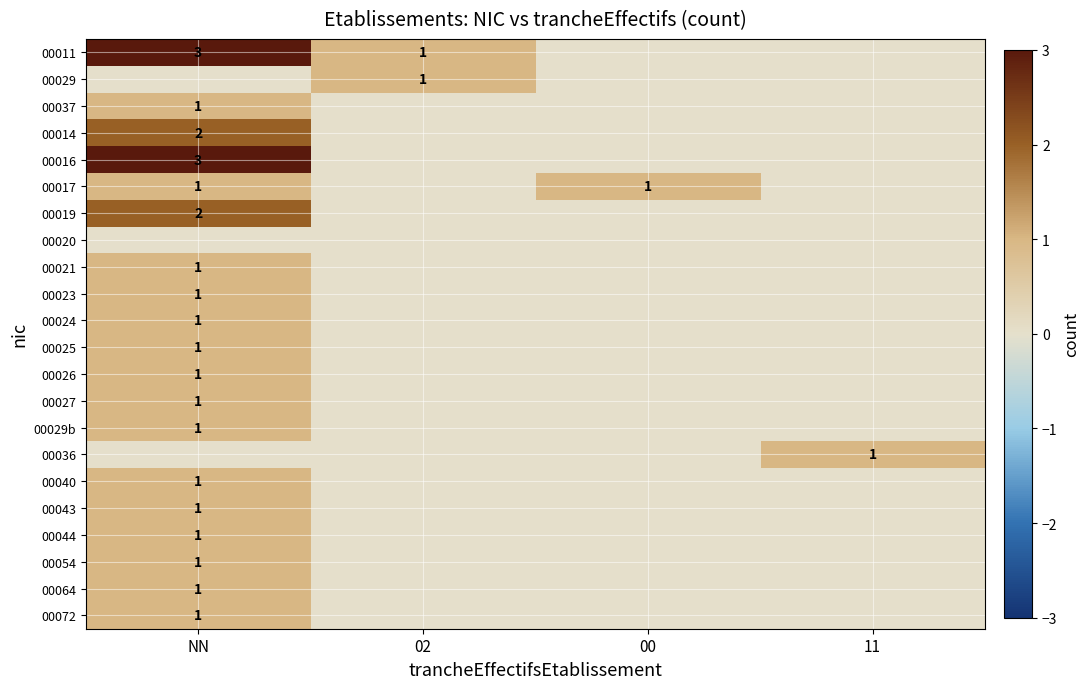

The value of 00043 at NN is 1. True or false?

True